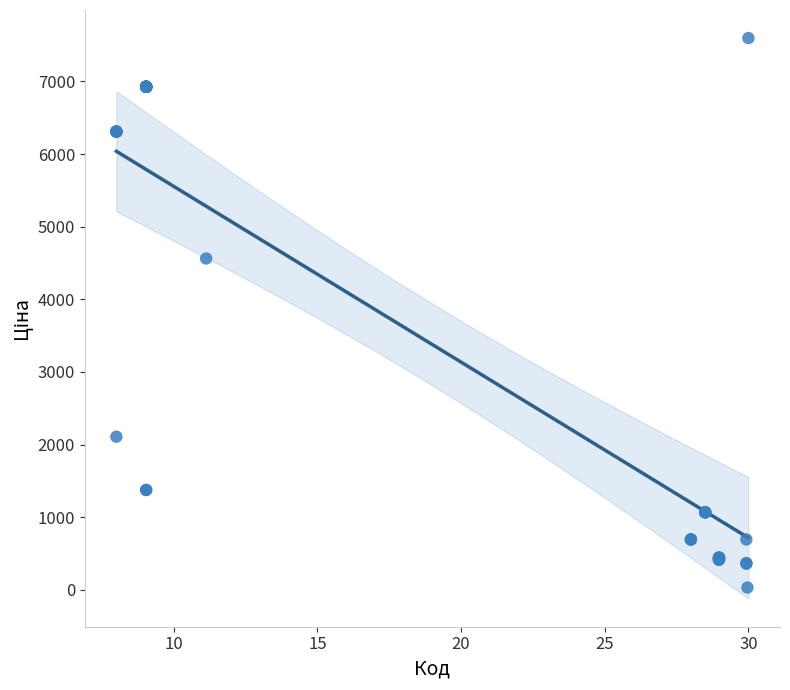

What Y value in the scatter plot is closest to 3814?

4561.9